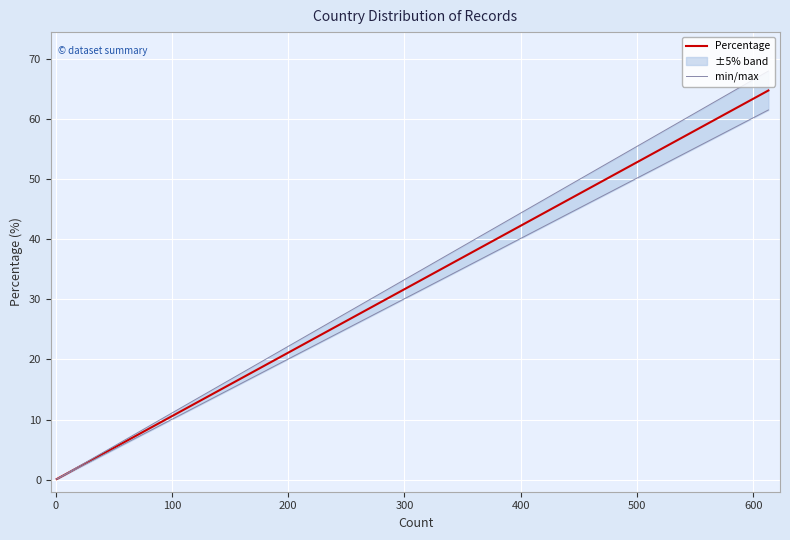

List the series in order of their peak value, lowest first.

Percentage, min/max